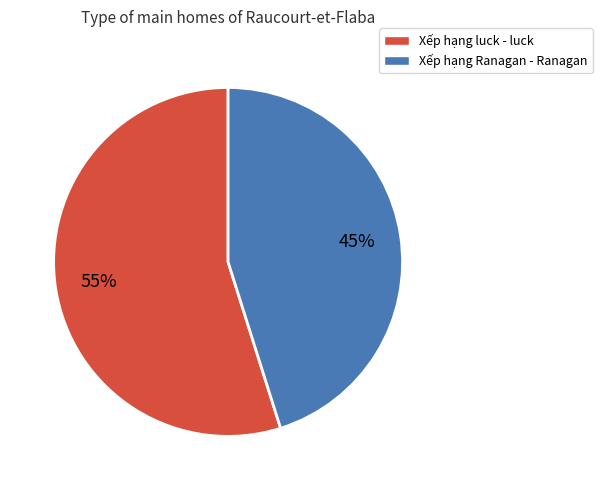

Does Xếp hạng luck - luck account for over 50% of the chart?

Yes